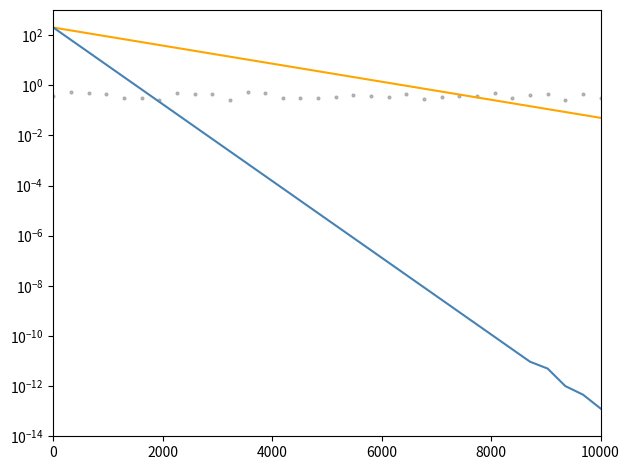

Is the value of Spectrum at 17 greater than the value of Orange trend at 24?

No